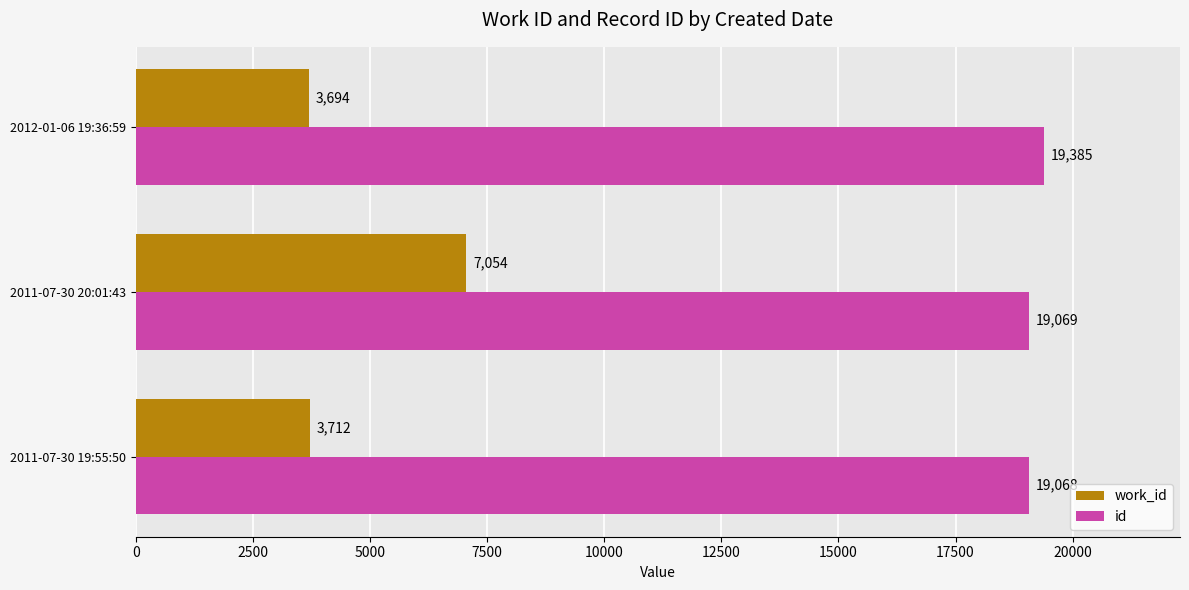

What is the maximum value shown in the chart?

19385